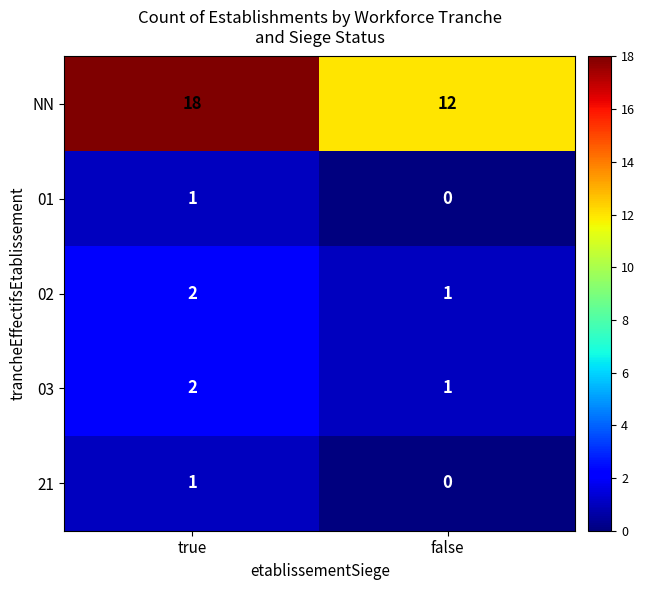

Reading right to left, extract all data points from this chart.

NN: false=12	true=18
01: false=0	true=1
02: false=1	true=2
03: false=1	true=2
21: false=0	true=1